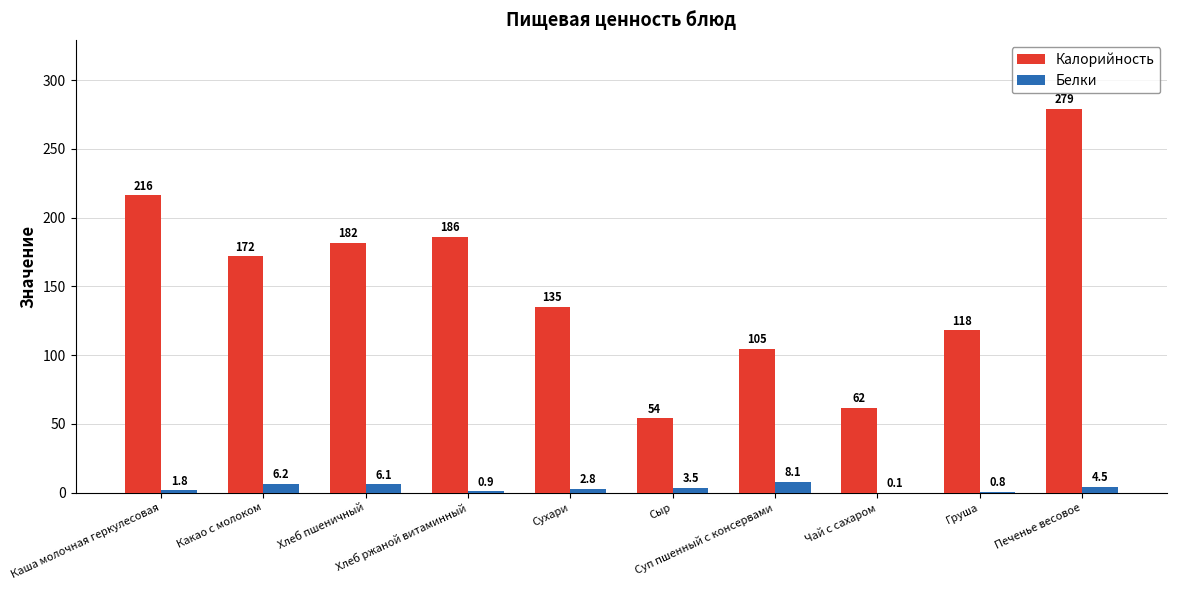

What are all the series names shown in the legend?

Калорийность, Белки